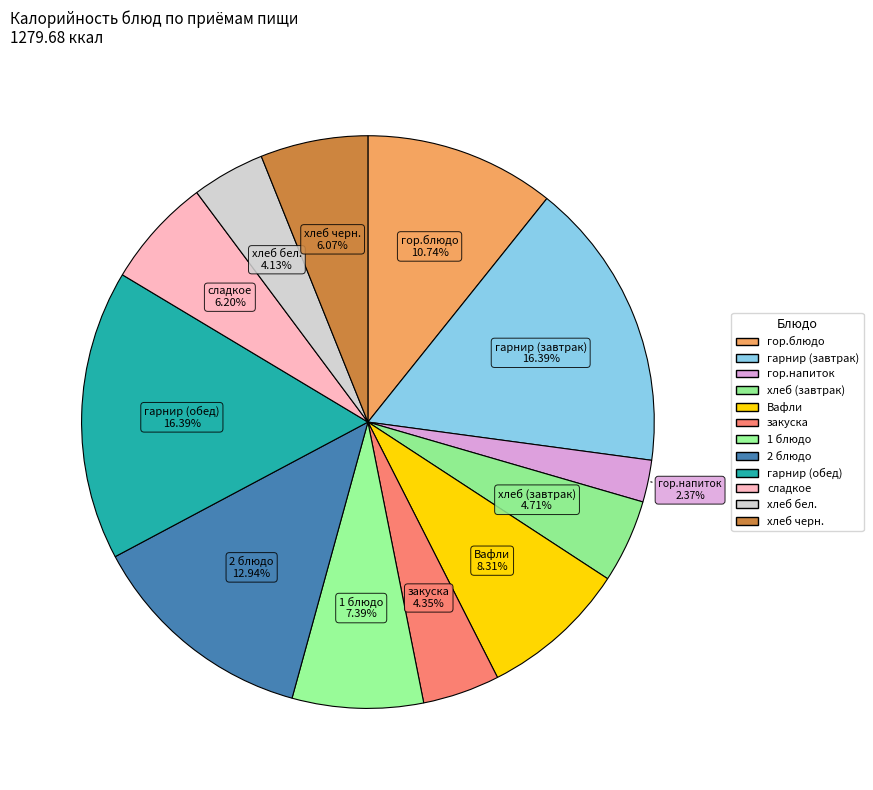

How many slices are in this pie chart?

12